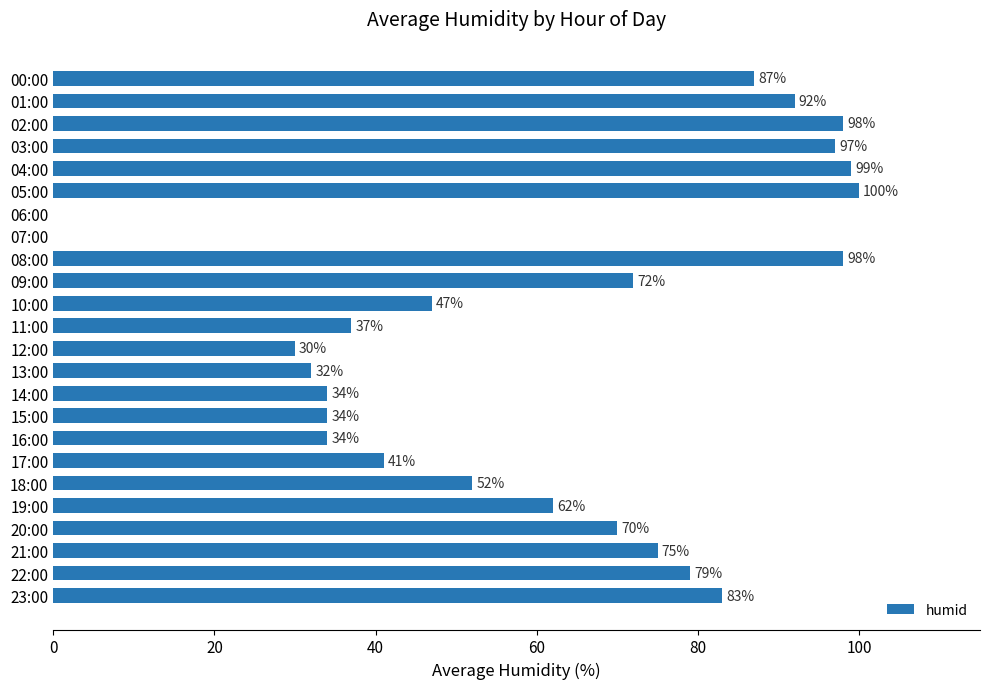

Between 19:00 and 20:00, which is larger?

20:00